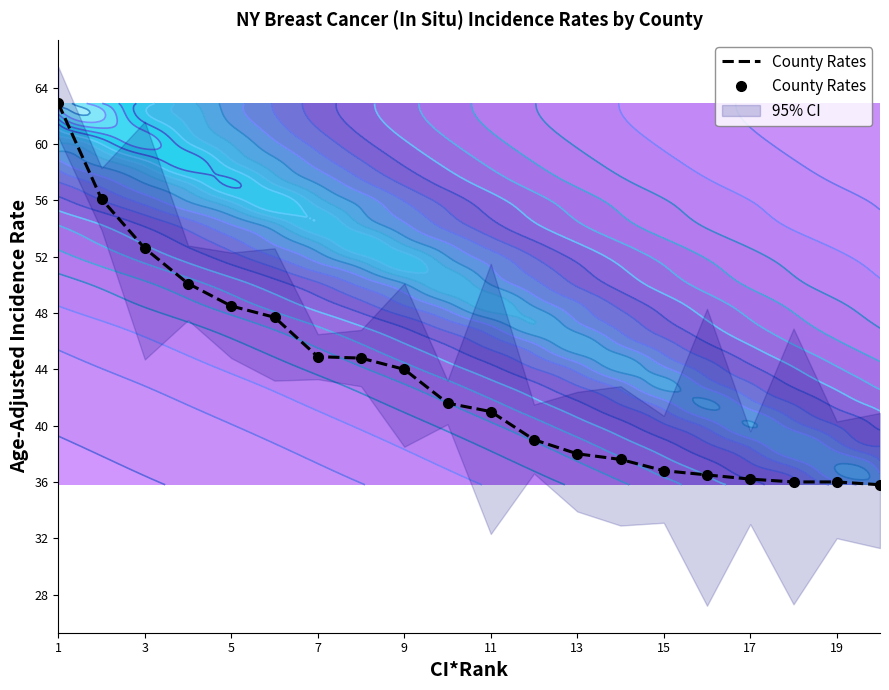

Is it true that the value at 17 is 58.4?

False